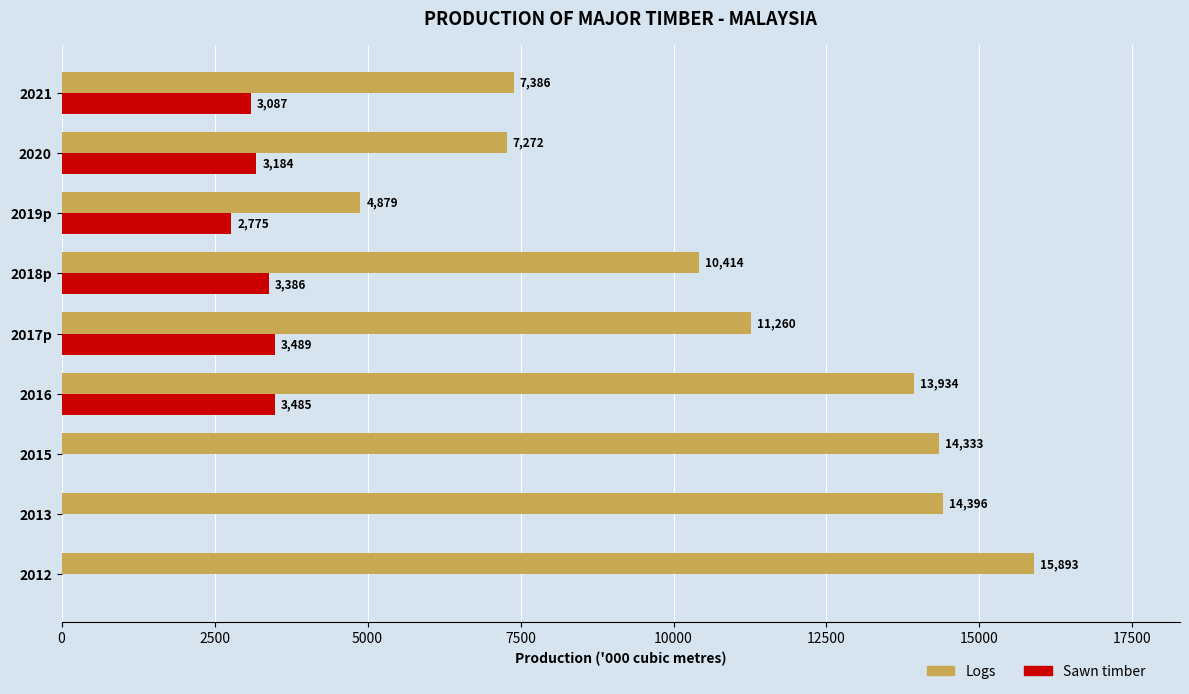

True or false: Logs has a value of 19691.4 at 2015.

False